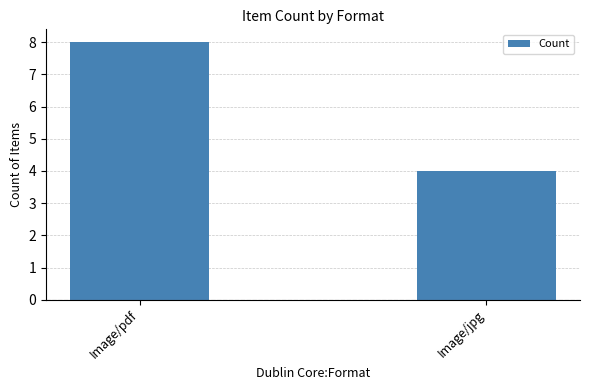

What is the value of the 2nd bar from the left?

4